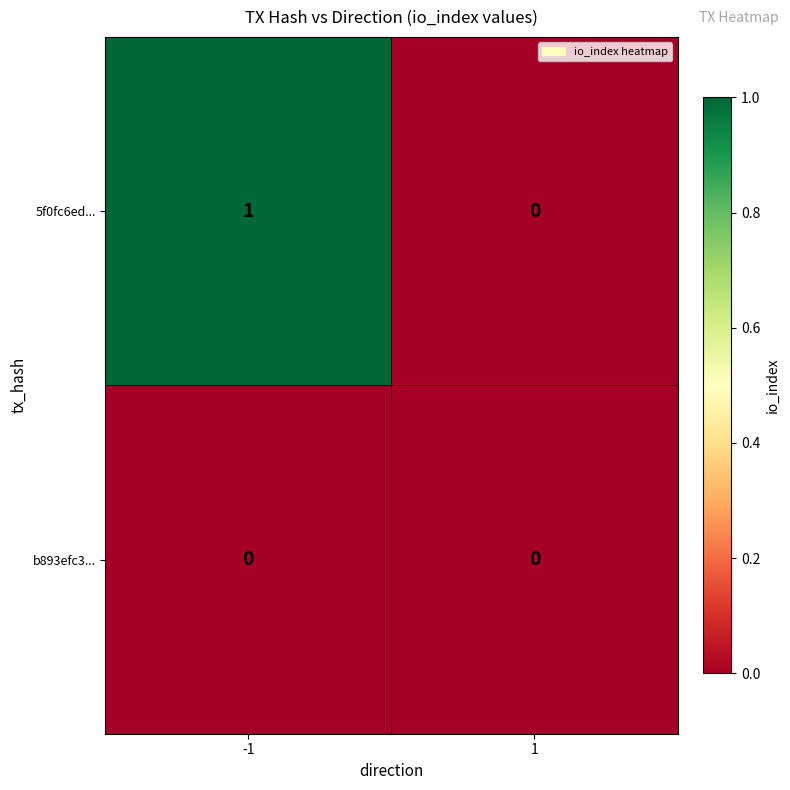

Reading left to right, list all the values displayed in this chart.

5f0fc6ed...: 1	0
b893efc3...: 0	0